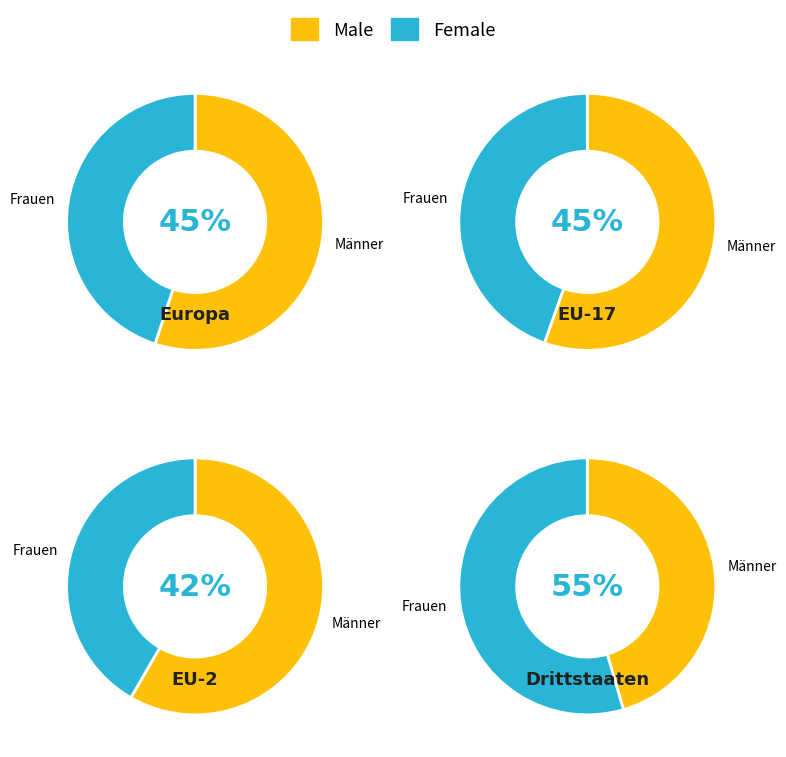

To the nearest percent, what is the difference between the largest and smallest slice percentages?

17%